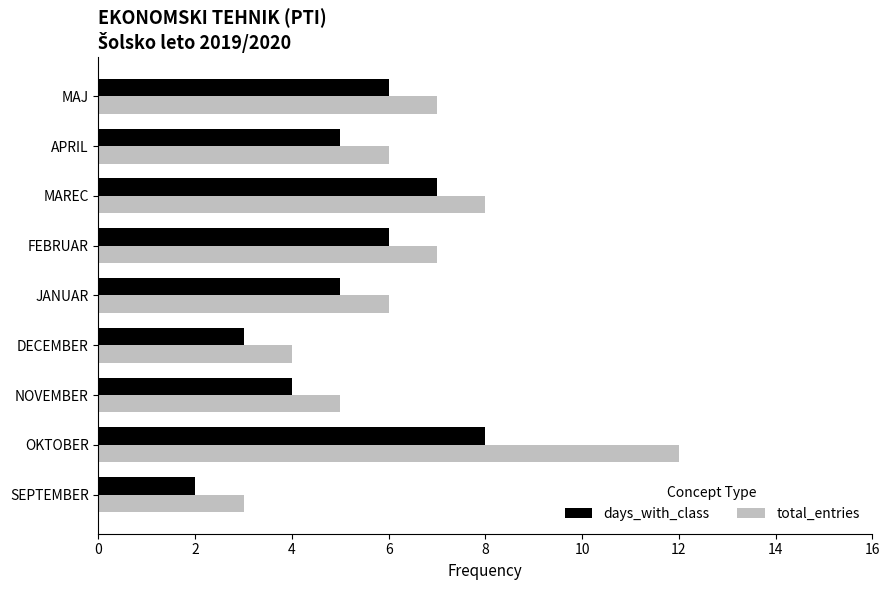

What is the approximate value of days_with_class at MAJ?

6